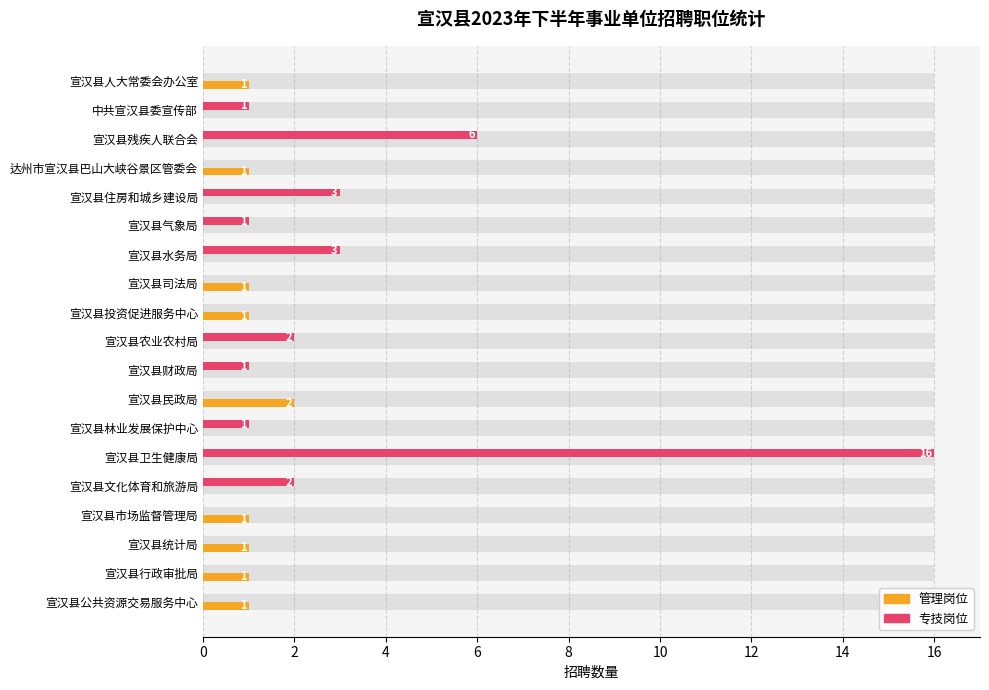

How many data points in 管理岗位 are above 0?

9